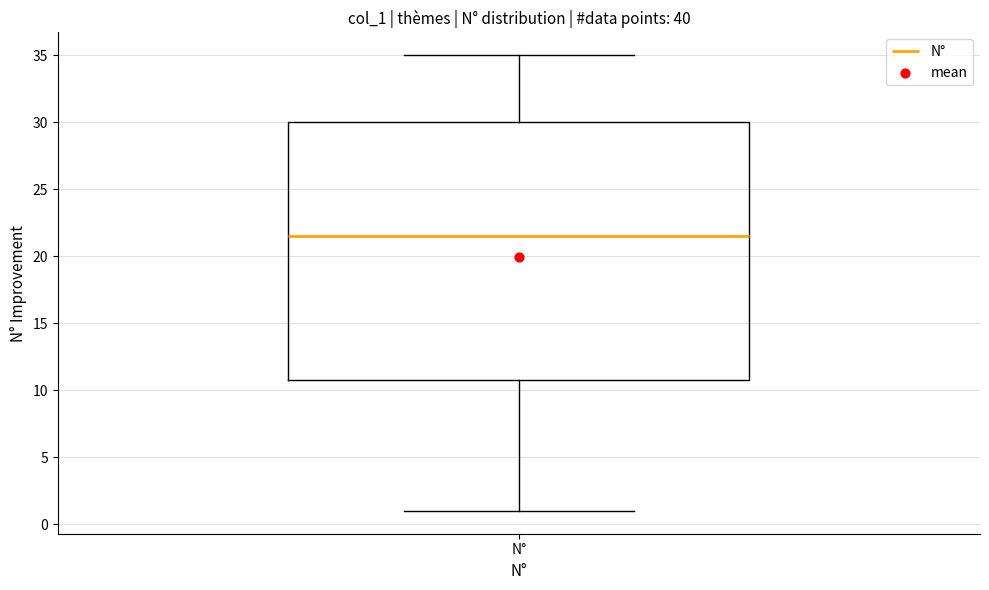

Read this box plot against the y-axis: the position of the median line, the range covered by the box, and the ends of both whiskers. The values are not printed on the chart, so give them approximately, as read against the axis.

median 21.5, box 11.0 to 30.0, whiskers 1.0 to 35.0